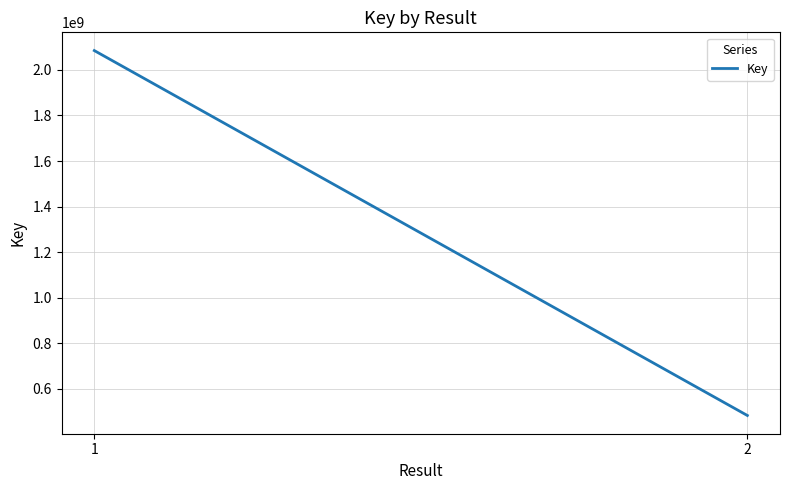

How many data points are less than 2084772323?

1